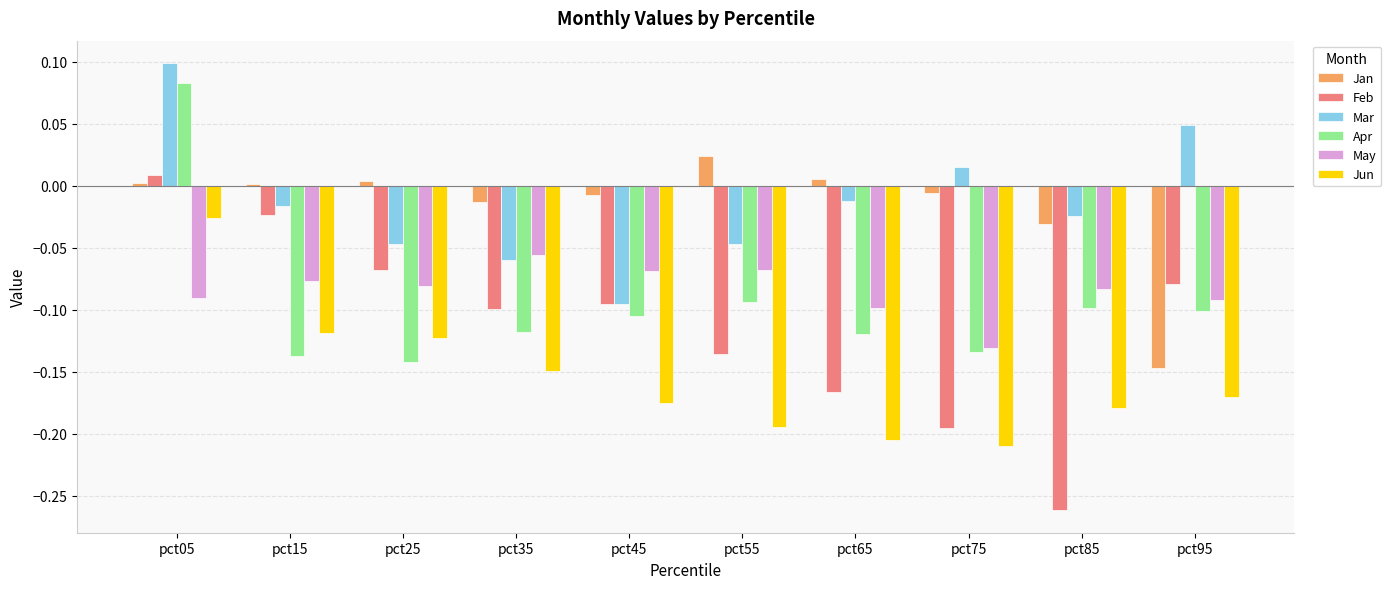

Count the number of categories in the chart.

10